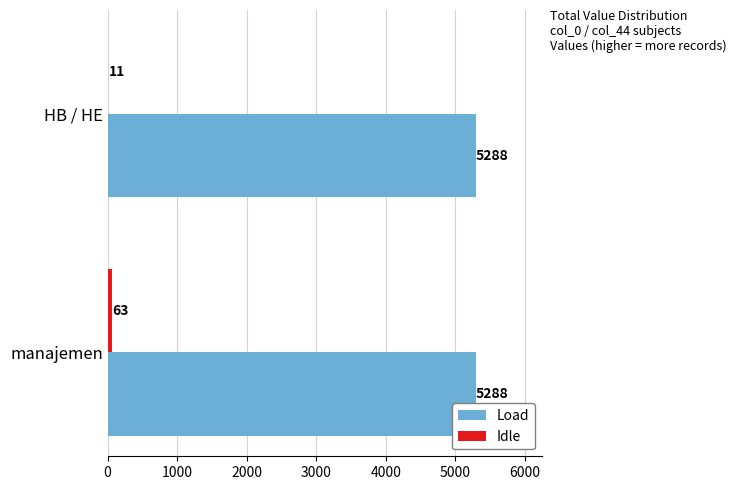

Which series has the largest range (max minus min)?

Idle